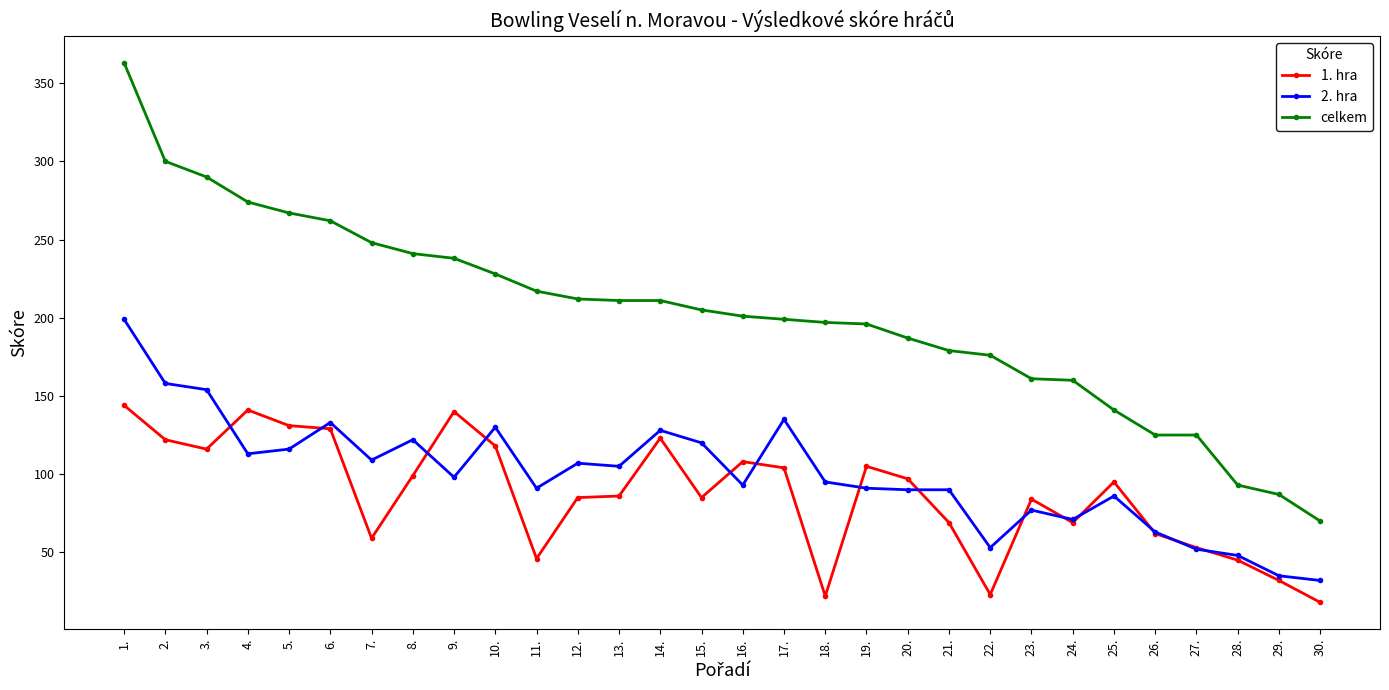

What position from the right is 29.?

2